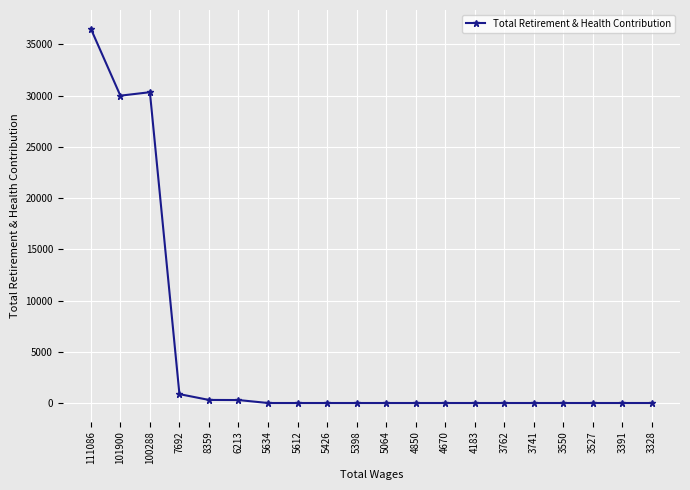

What position from the right is 5612?

13